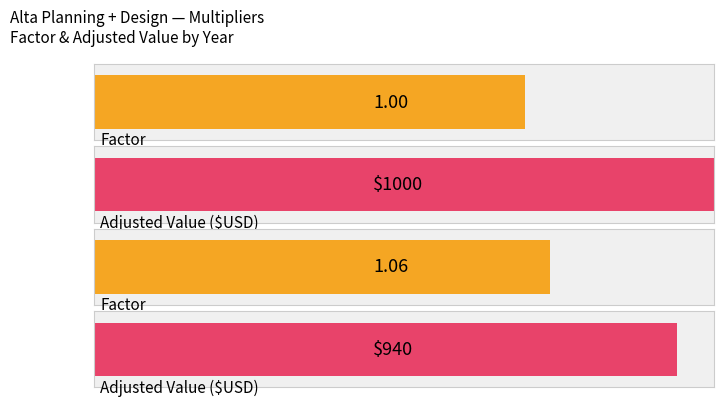

List the series in order of their overall mean, lowest first.

Factor, Adjusted Value